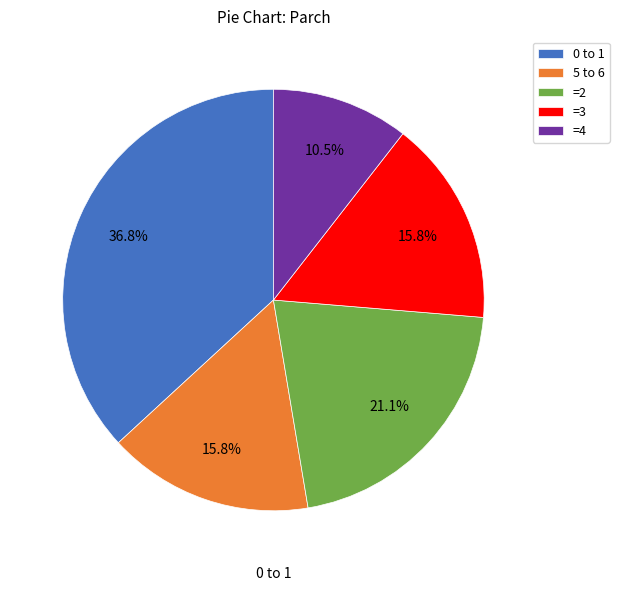

Between 0 to 1 and =3, which is larger?

0 to 1